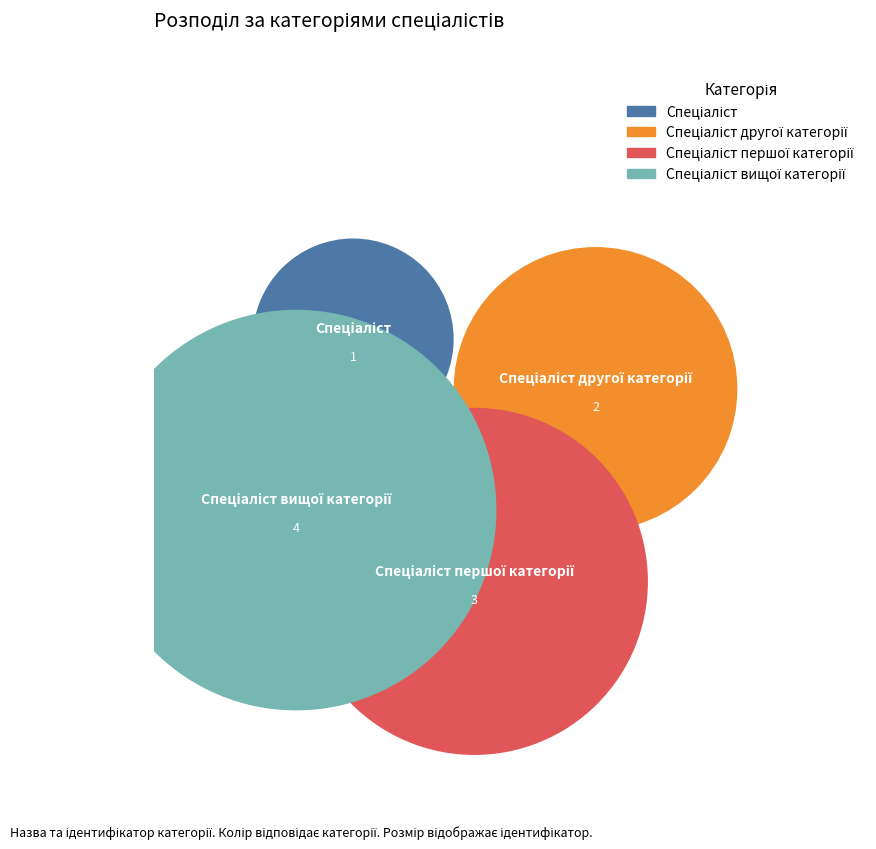

Is the sum of Спеціаліст другої категорії and Спеціаліст greater than half?

No